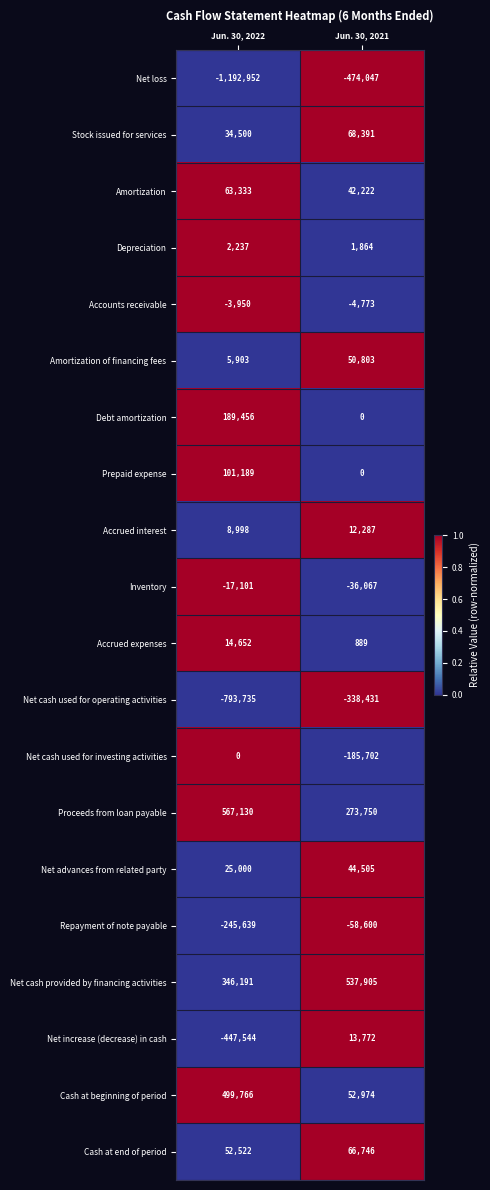

The value of Prepaid expense at Jun. 30, 2021 is 0. True or false?

True